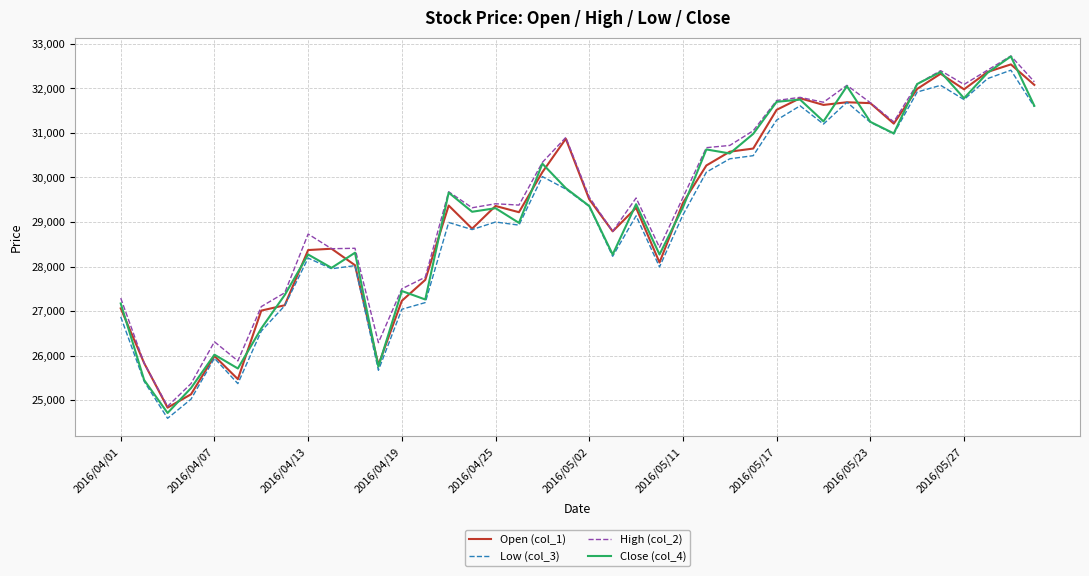

Which series has the widest spread of values?

Close (col_4)